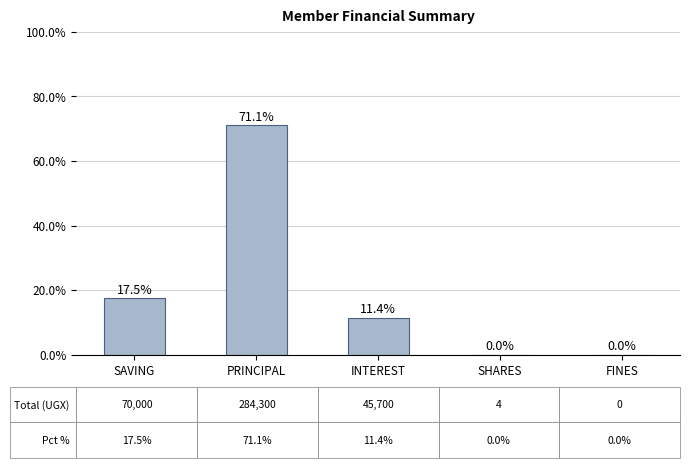

How many series are shown in this chart?

1